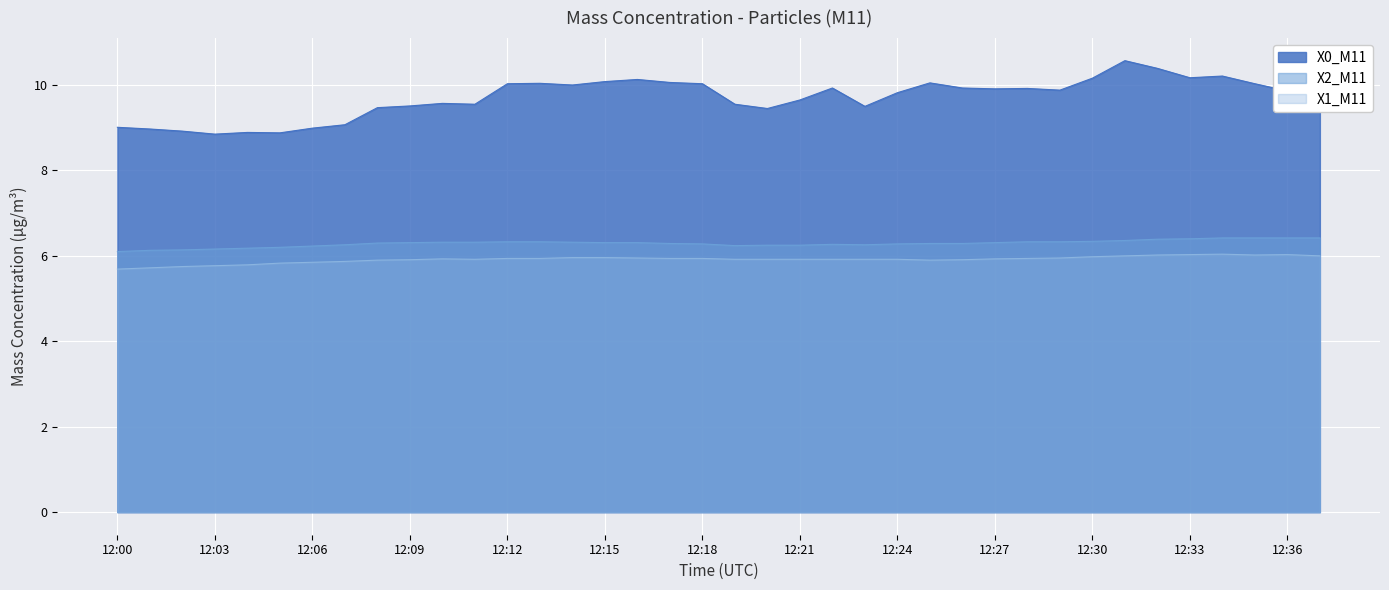

What is the difference between the maximum and minimum values in the X1_M11 series?

0.3